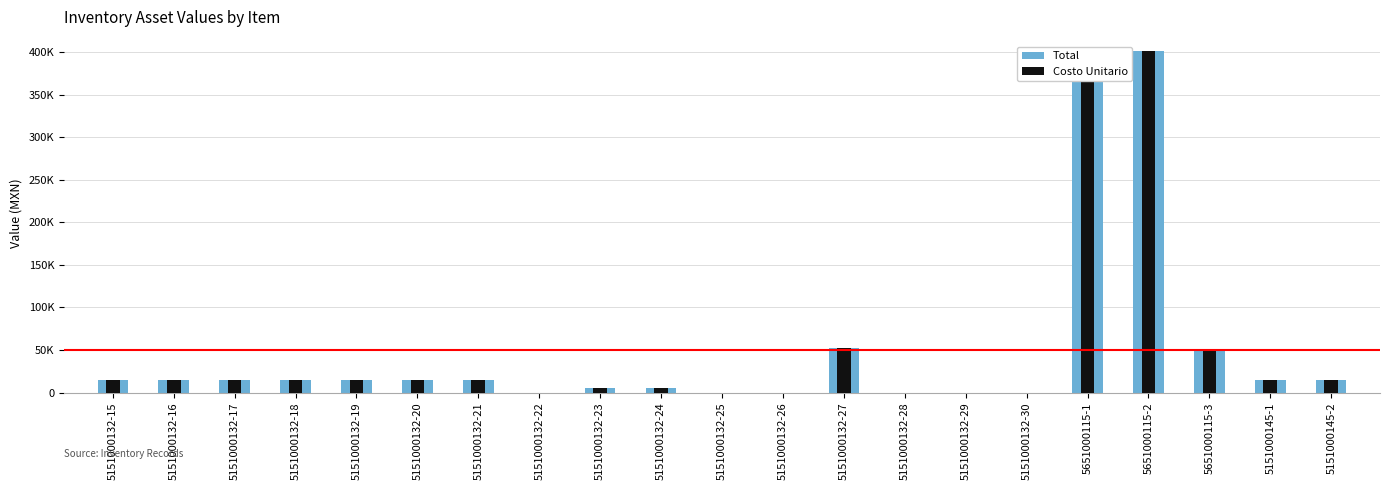

Reading left to right, transcribe all the data shown in this chart.

Total: 14150.8	14150.8	14150.8	14150.8	14150.8	14150.8	14150.8	0.0	5000.0	5000.0	0.0	0.0	52500.0	0.0	0.0	0.0	401334.0	401334.0	49000.0	15000.0	15000.0
Costo Unitario: 14150.8	14150.8	14150.8	14150.8	14150.8	14150.8	14150.8	0.0	5000.0	5000.0	0.0	0.0	52500.0	0.0	0.0	0.0	401334.0	401334.0	49000.0	15000.0	15000.0